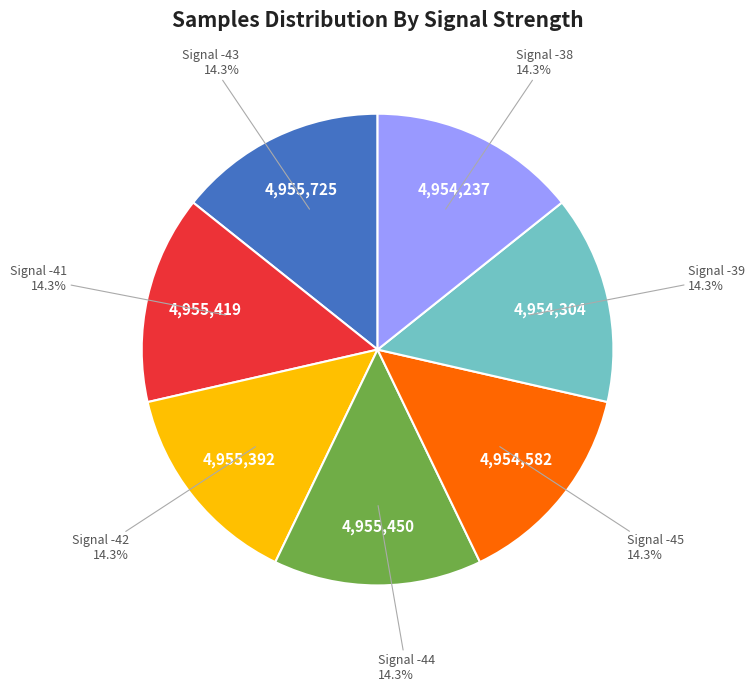

Is there any slice that represents more than half of the pie?

No